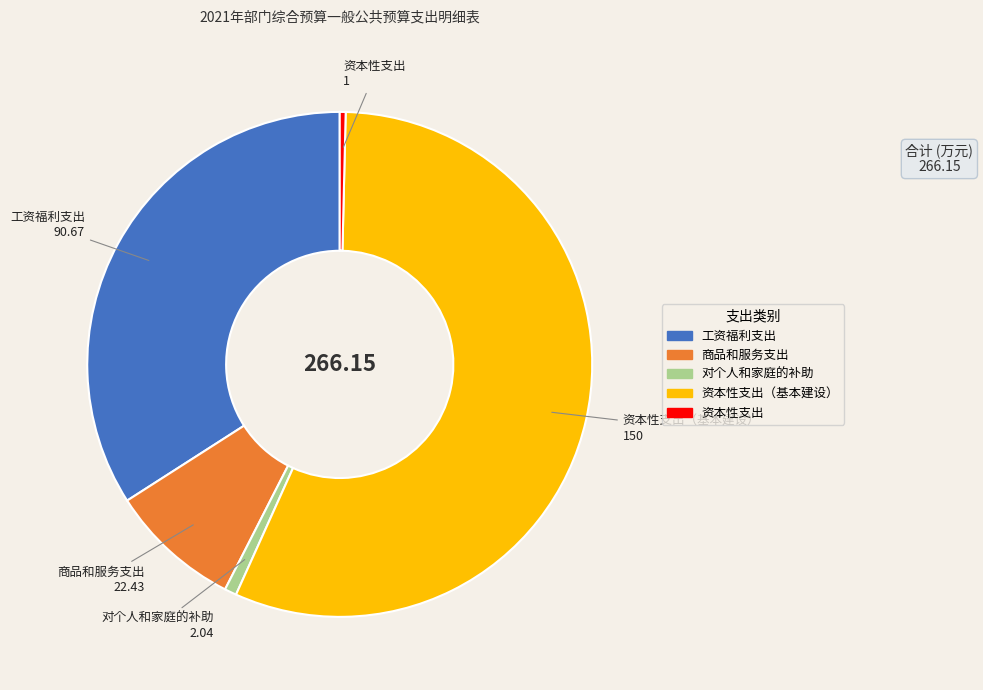

Is there a majority slice in this chart?

Yes